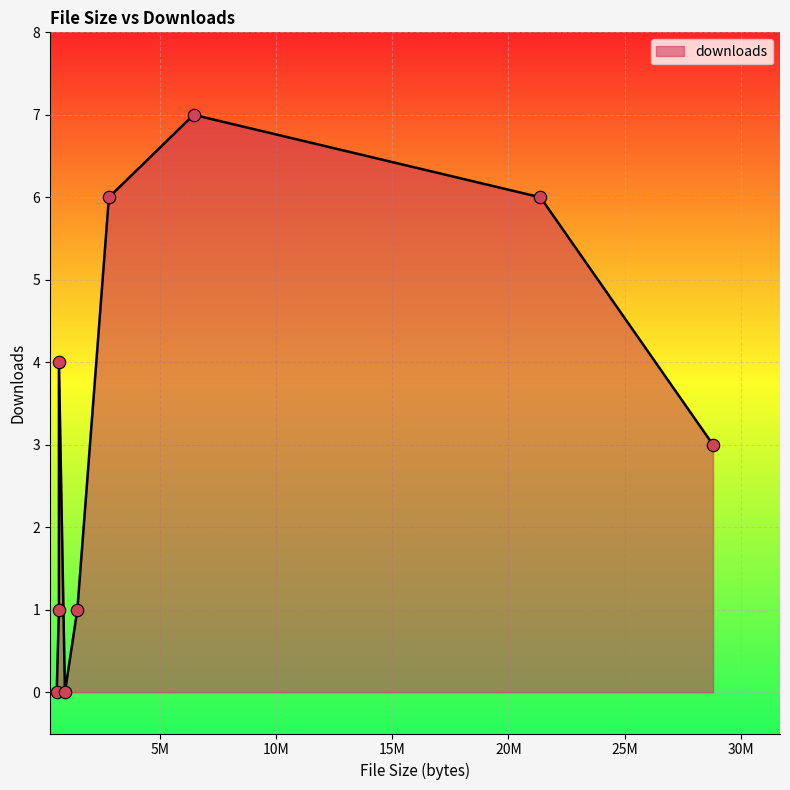

What is the change in value from 6461121 to 668742?

-3